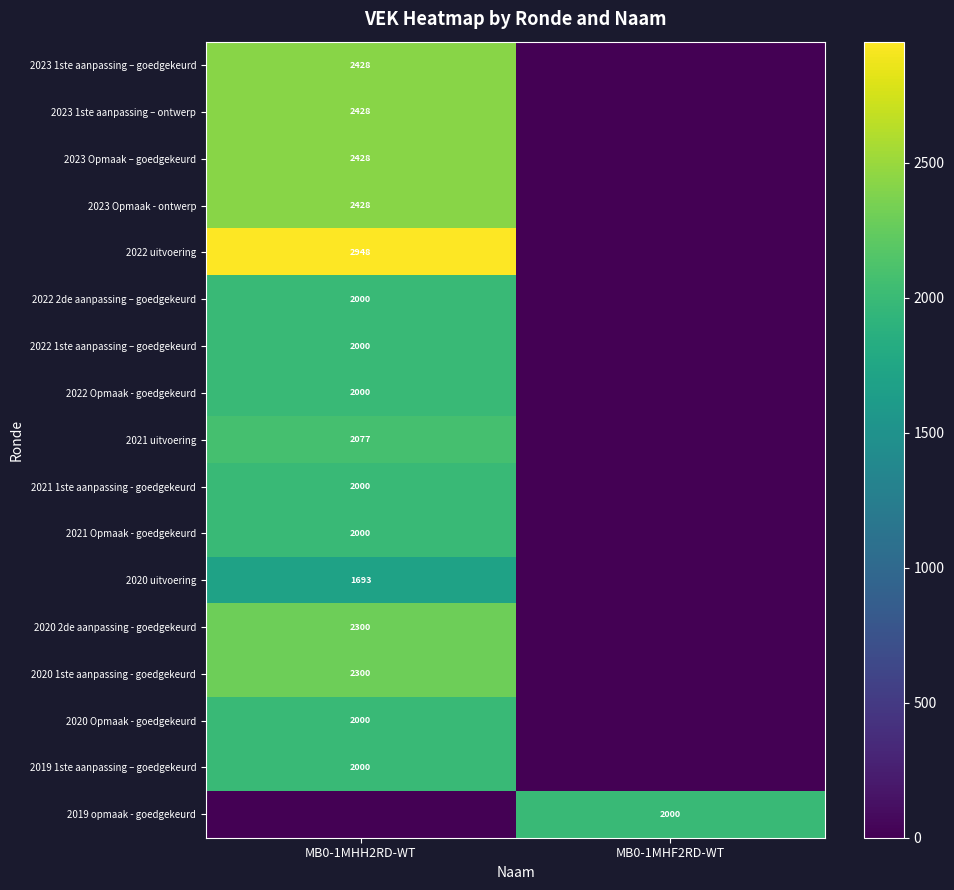

The 2020 Opmaak - goedgekeurd series shows 2000 at MB0-1MHH2RD-WT. True or false?

True